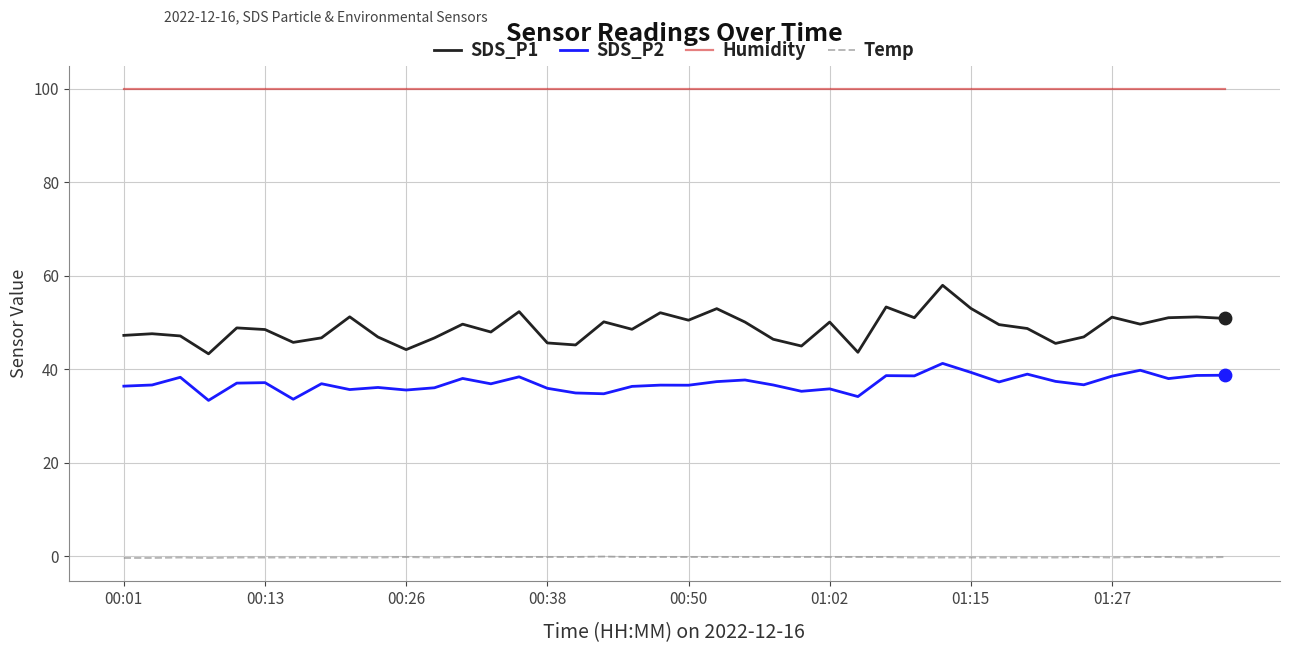

Which series has the largest total across all categories?

Humidity